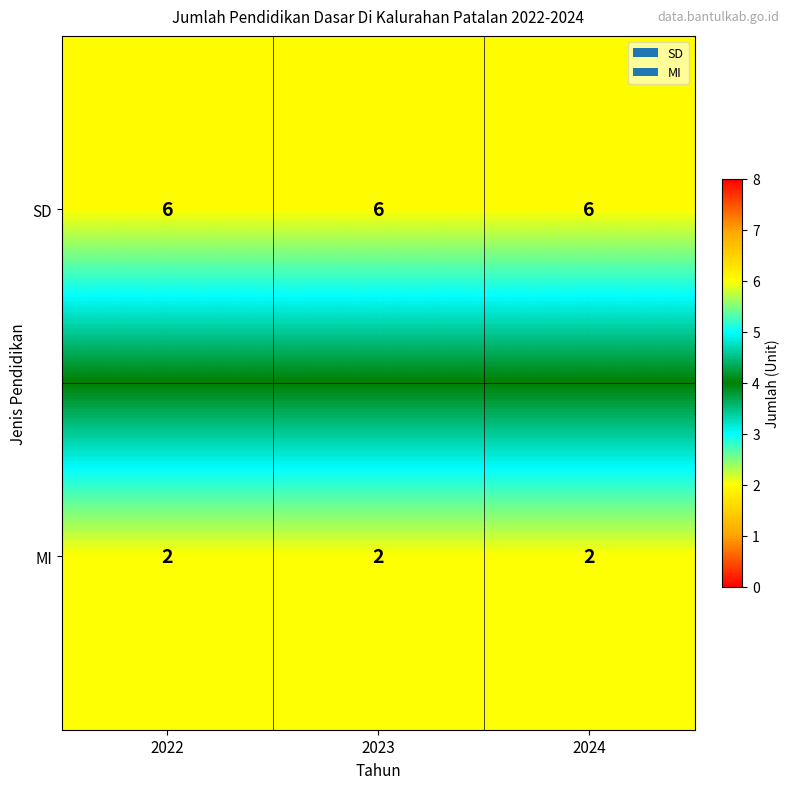

What is the sum of the SD values at 2022 and 2023?

12